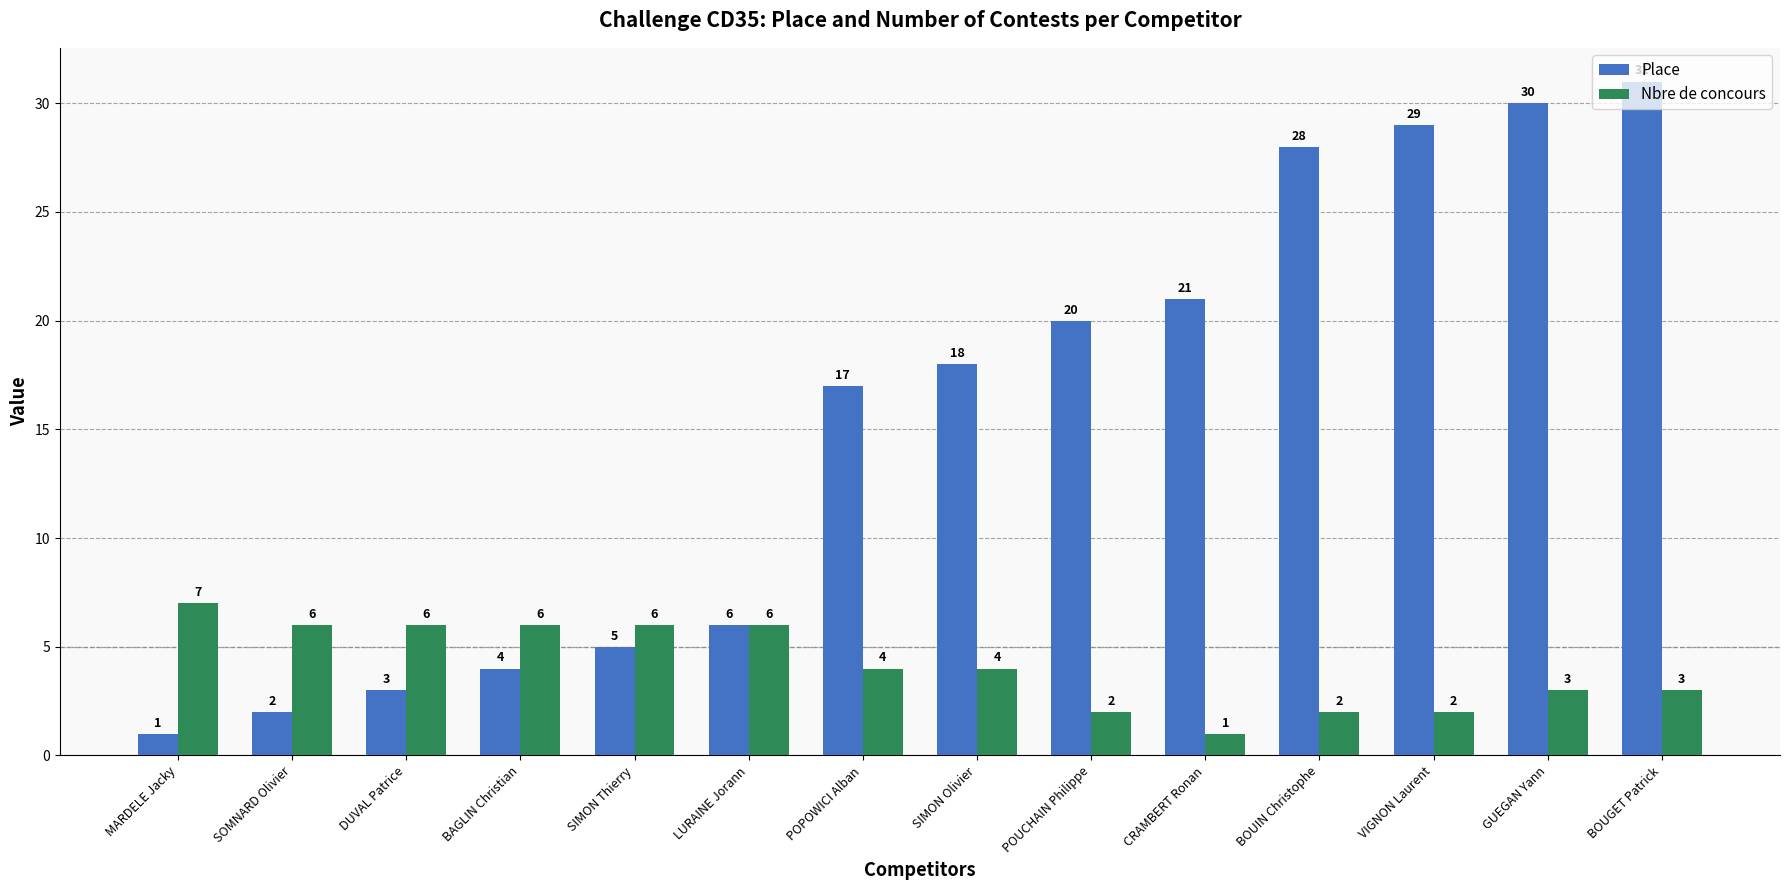

What is the lowest value of the Nbre de concours series?

1